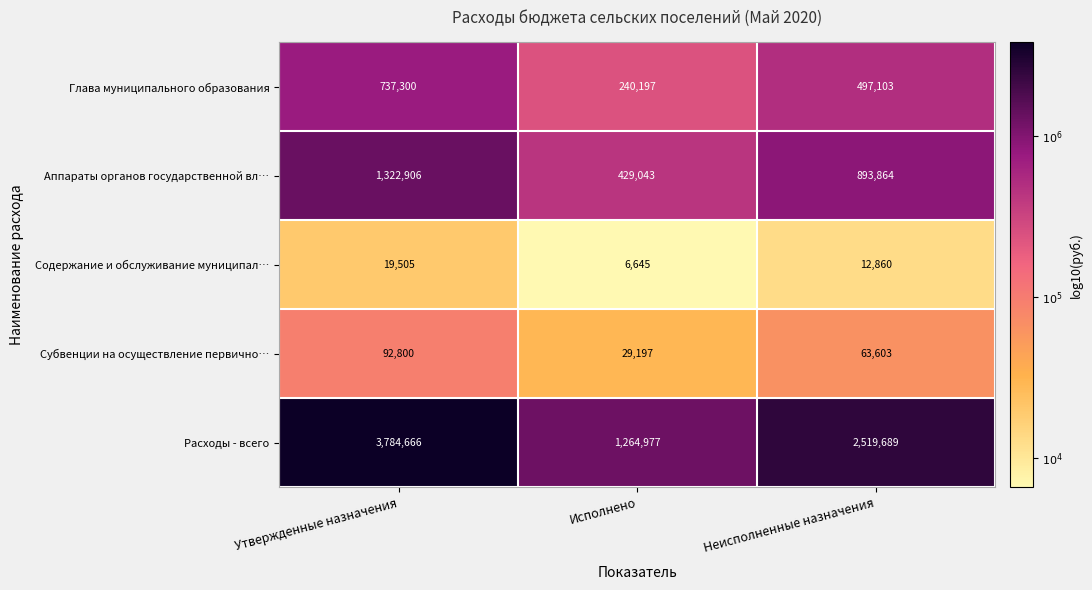

What value does the Субвенции на осуществление первично… series have at Исполнено, to the nearest 10?

29200